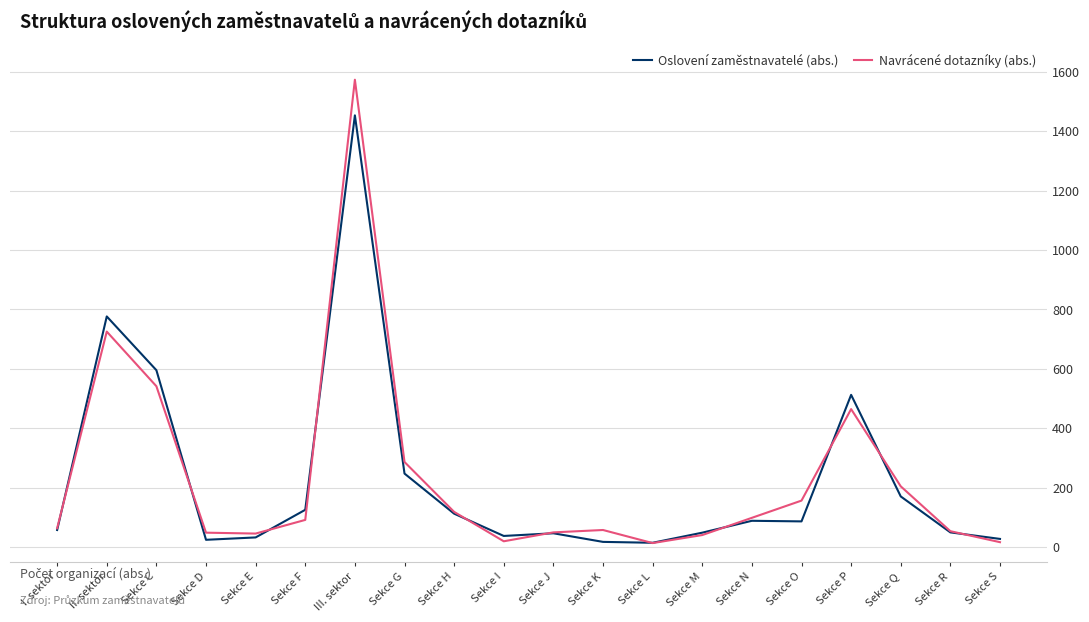

What position from the left is Sekce N?

15